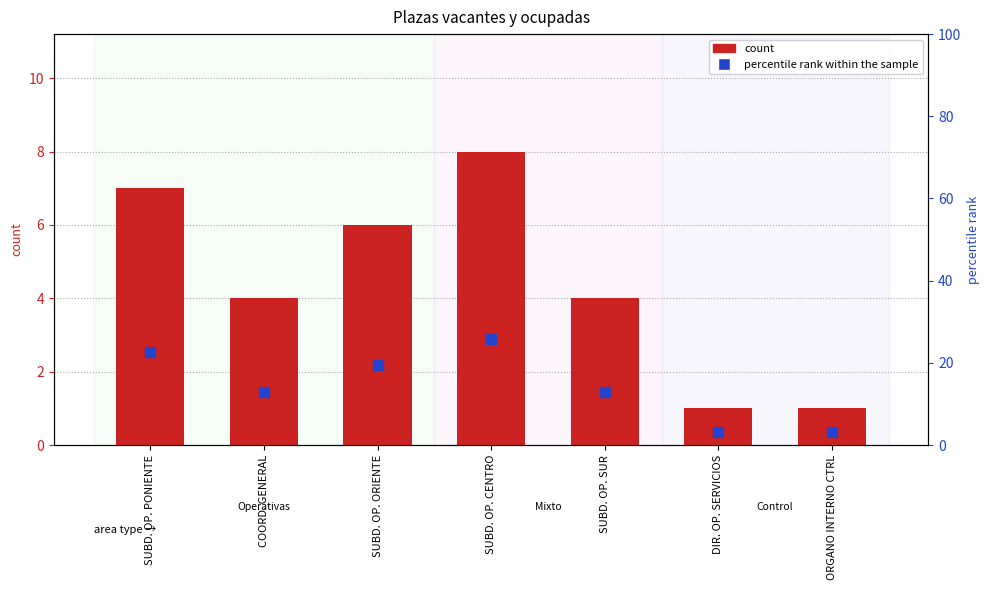

What is the total value across all series at COORD. GENERAL?

16.9